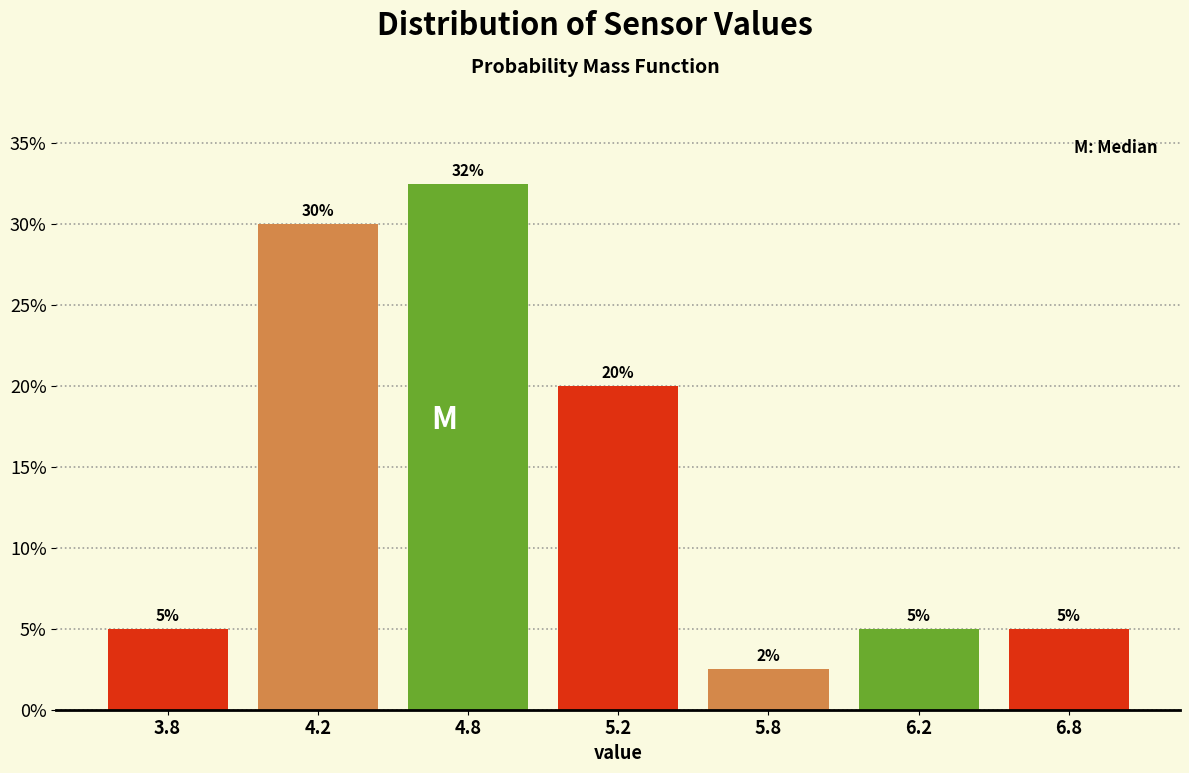

Between 6.8 and 5.2, which is larger?

5.2